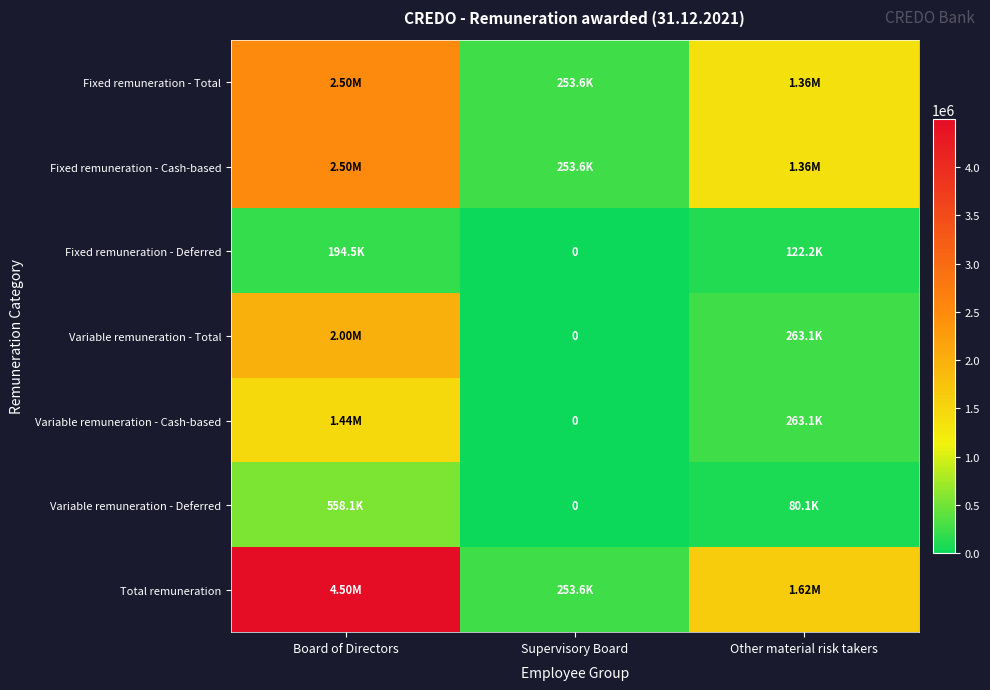

The value of Variable remuneration - Deferred at Board of Directors is 558116.2. True or false?

True